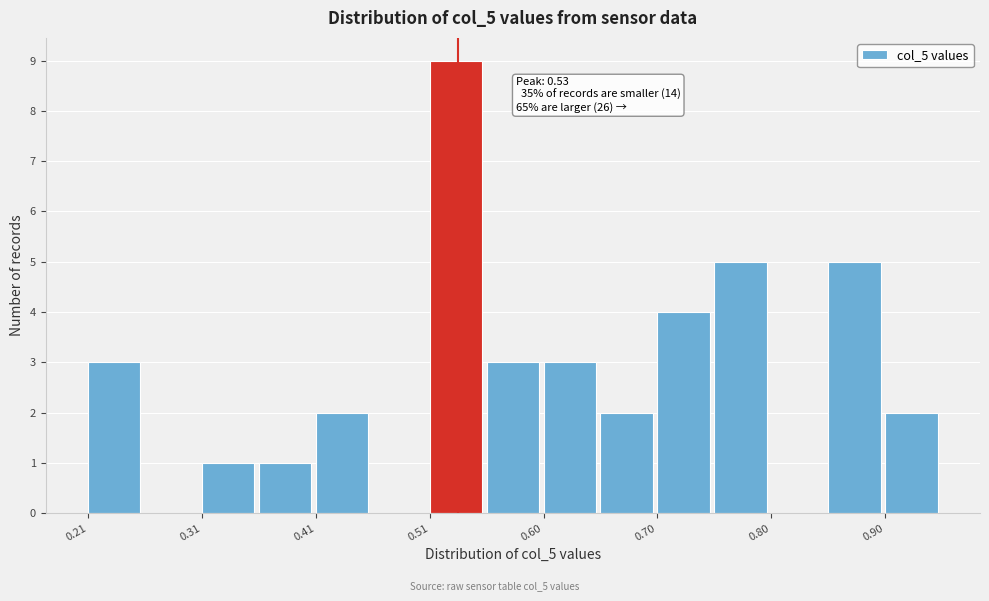

Over which range of the x-axis is the bar tallest?

0.51 to 0.56